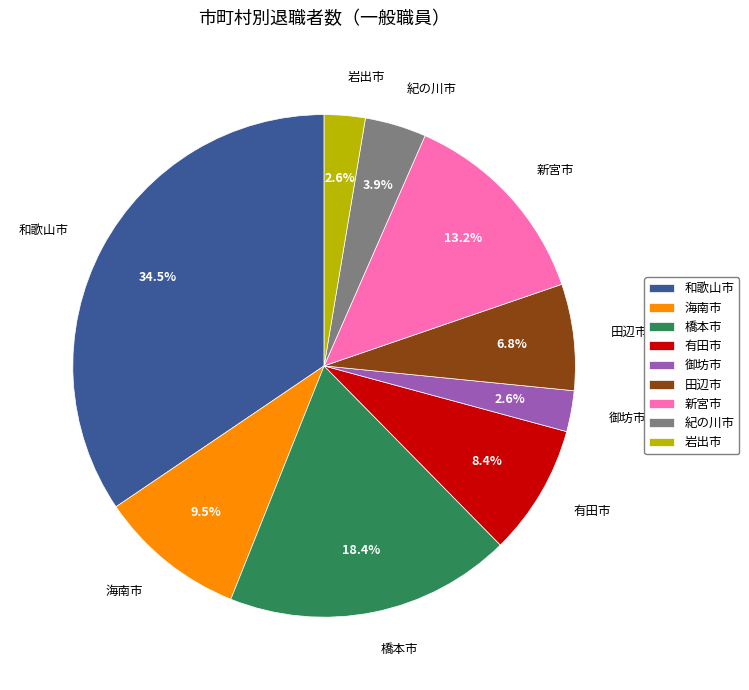

How many segments does this pie chart have?

9